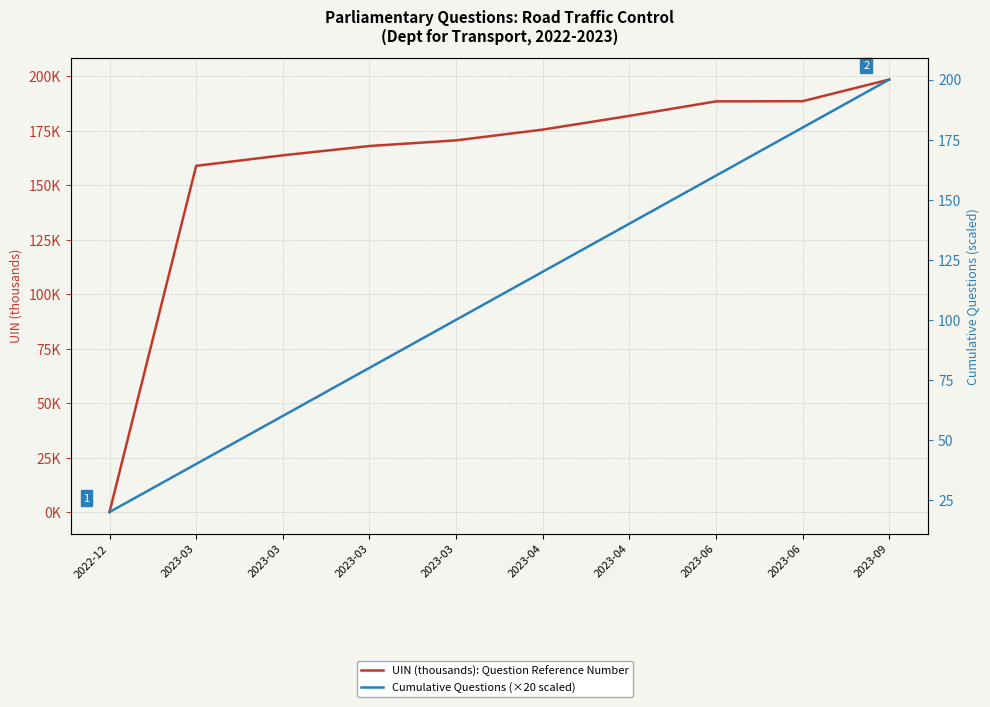

What is the difference between the maximum and second lowest values in the UIN (thousands): Question Reference Number series?

39.6